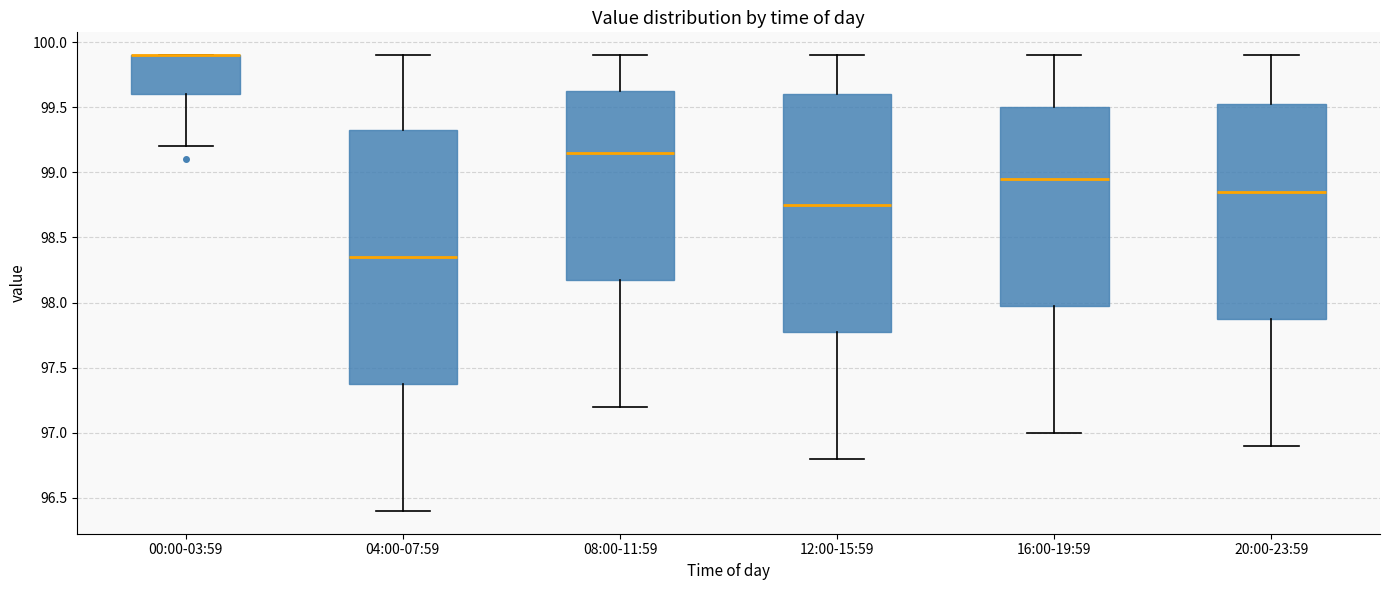

Reading left to right, transcribe this box plot: for each box, give where its median line is, the range the box spans, and where its two whiskers end, as read against the y-axis. The values are not printed on the chart, so give them approximately, as read against the axis.

00:00-03:59: median 99.90 (drawn on the box's upper edge), box 99.60 to 99.90, whiskers 99.20 to 99.90
04:00-07:59: median 98.35, box 97.40 to 99.35, whiskers 96.40 to 99.90
08:00-11:59: median 99.15, box 98.20 to 99.65, whiskers 97.20 to 99.90
12:00-15:59: median 98.75, box 97.80 to 99.60, whiskers 96.80 to 99.90
16:00-19:59: median 98.95, box 98.00 to 99.50, whiskers 97.00 to 99.90
20:00-23:59: median 98.85, box 97.90 to 99.55, whiskers 96.90 to 99.90